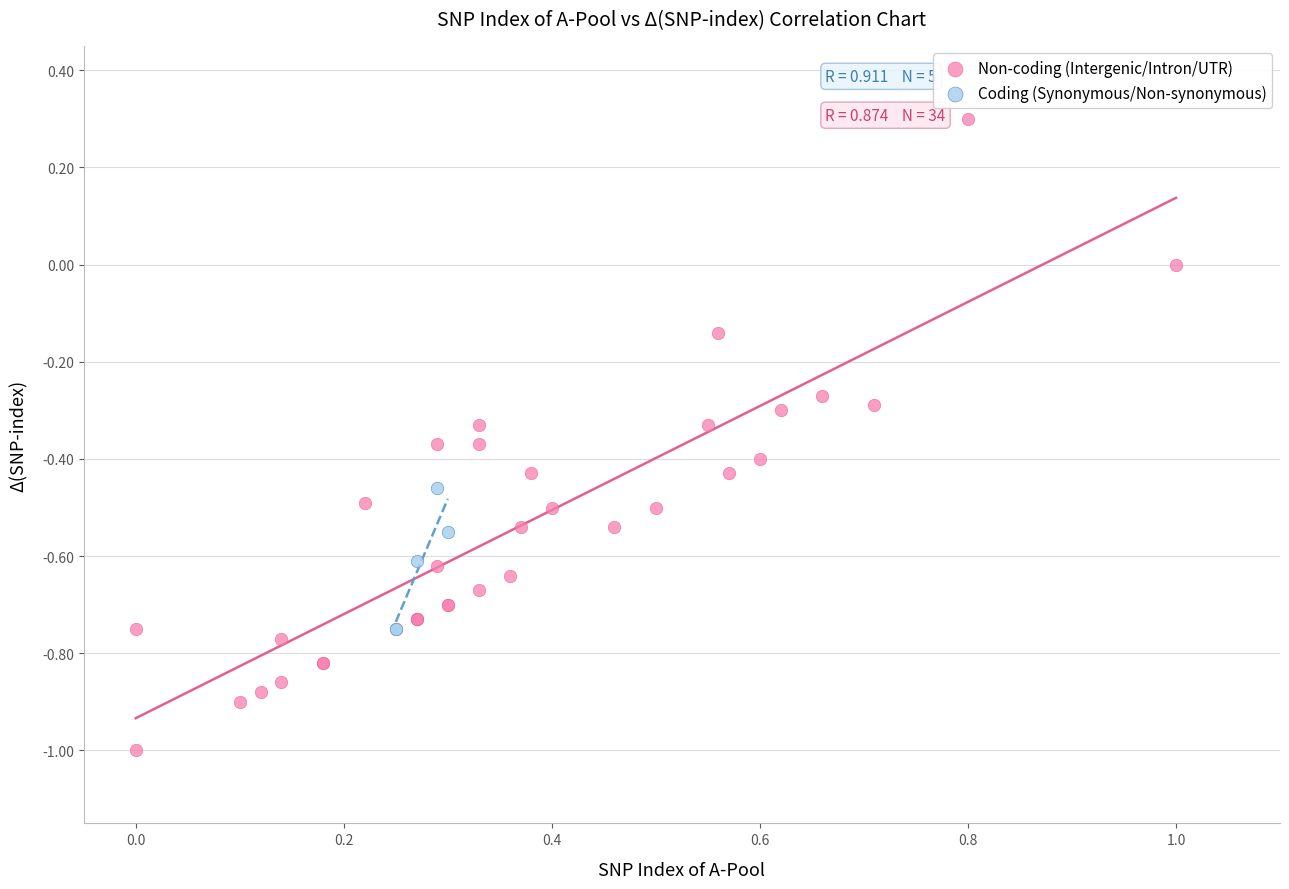

Which series contains the lowest Y value?

Non-coding (Intergenic/Intron/UTR)